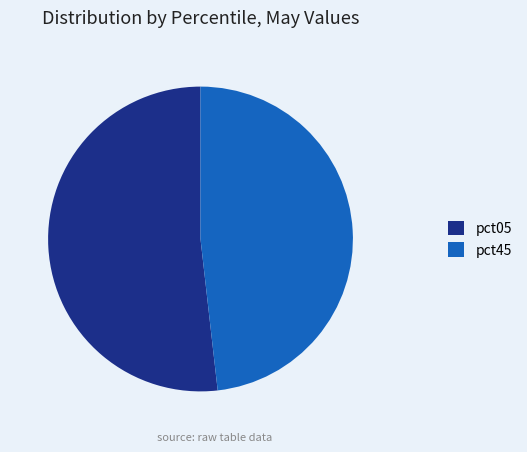

Which slice is the smallest?

pct45